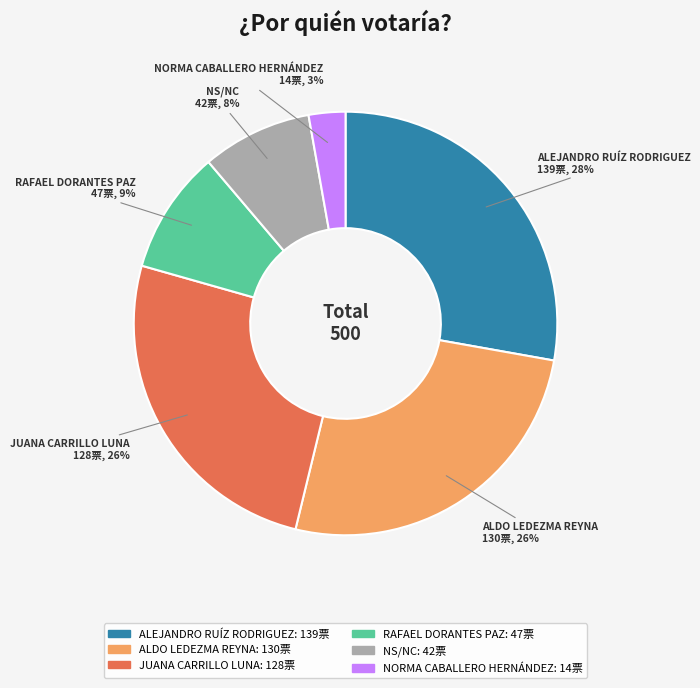

What is the largest slice in the pie chart?

ALEJANDRO RUÍZ RODRIGUEZ